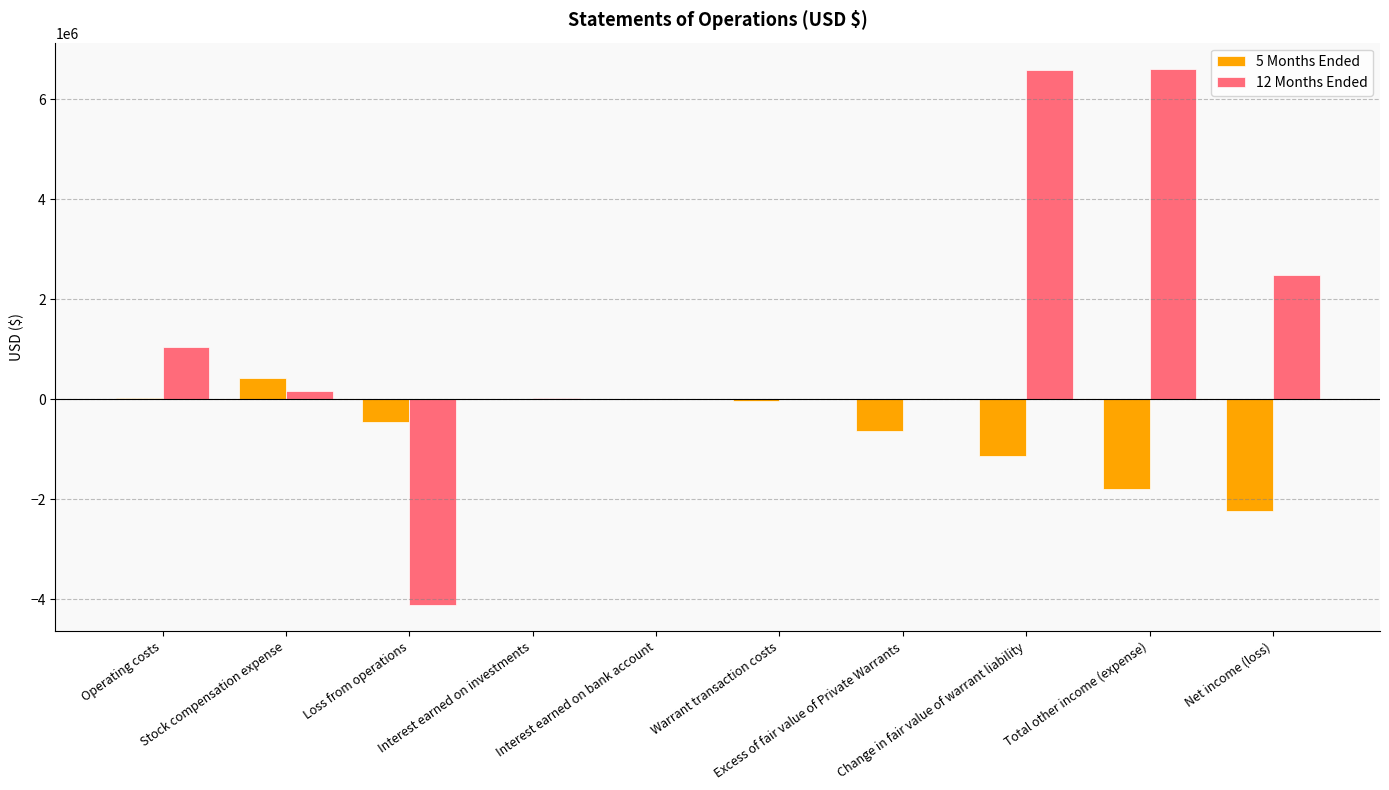

Are the bars horizontal?

No